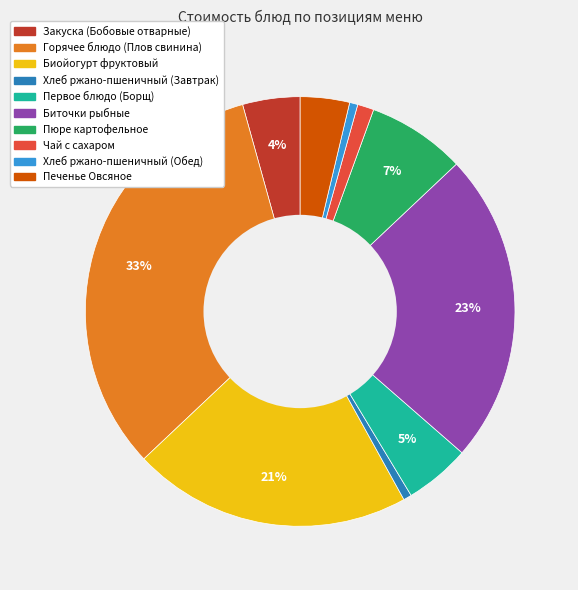

Which category has the biggest portion of the pie?

Горячее блюдо (Плов свинина)